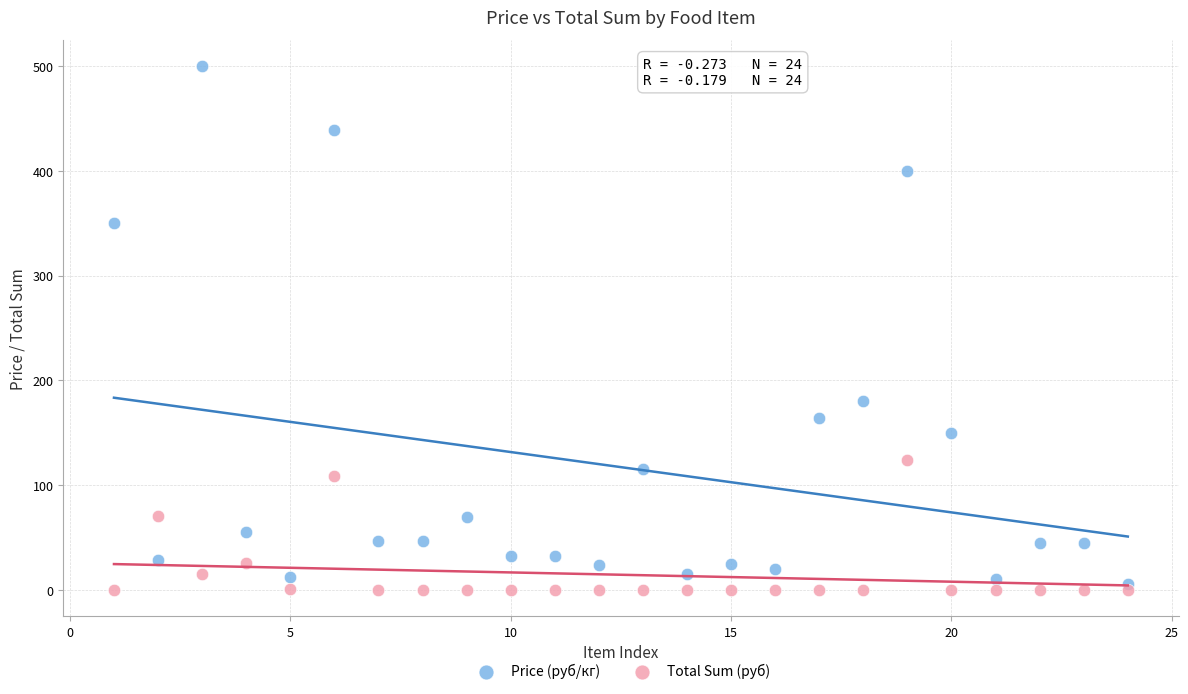

Which series has the largest Y range (max minus min)?

Price (руб/кг)